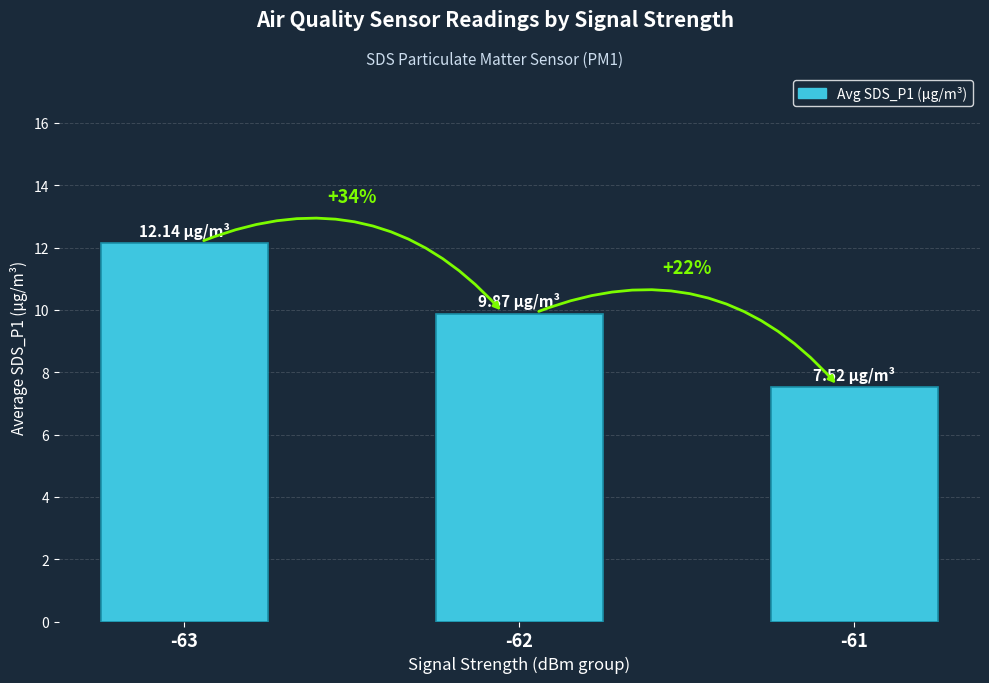

Reading left to right, what are all the values shown in this chart?

12.1	9.9	7.5